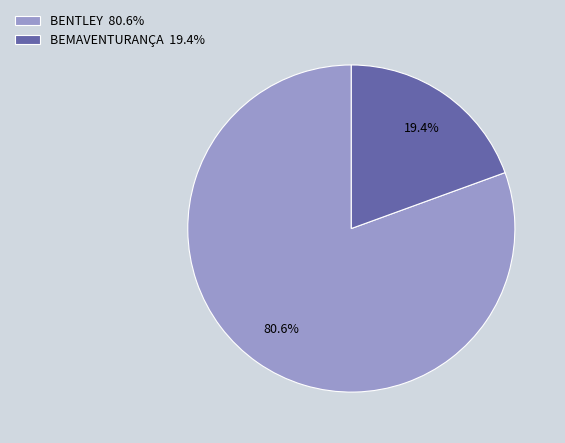

What is the ratio of the value at BEMAVENTURANÇA to the value at BENTLEY?

0.2